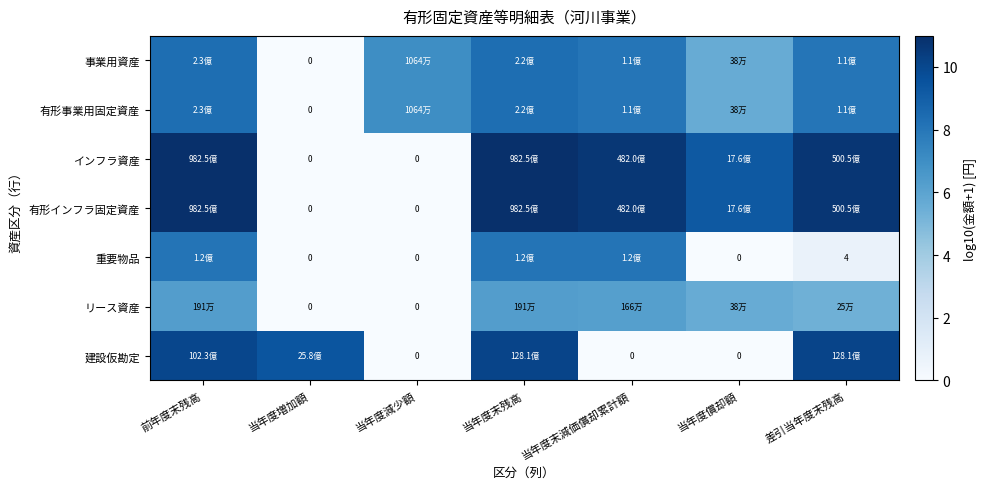

How many values in 建設仮勘定 are above zero?

4